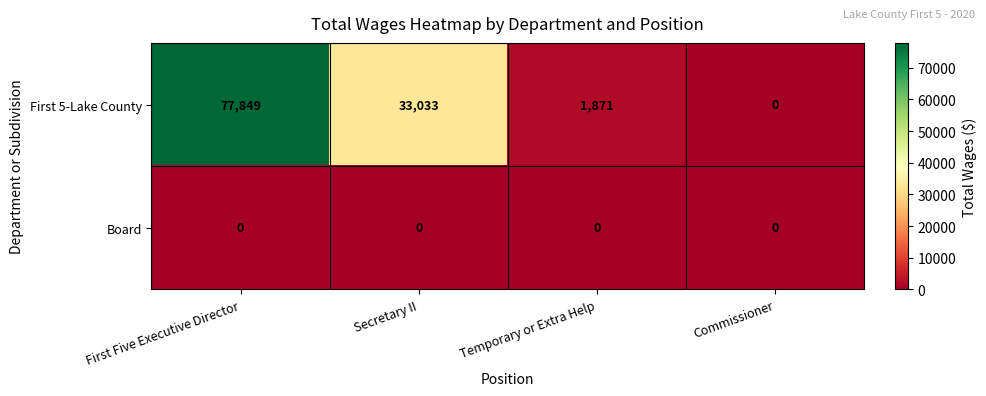

Which series changed the most between Secretary II and Temporary or Extra Help?

First 5-Lake County